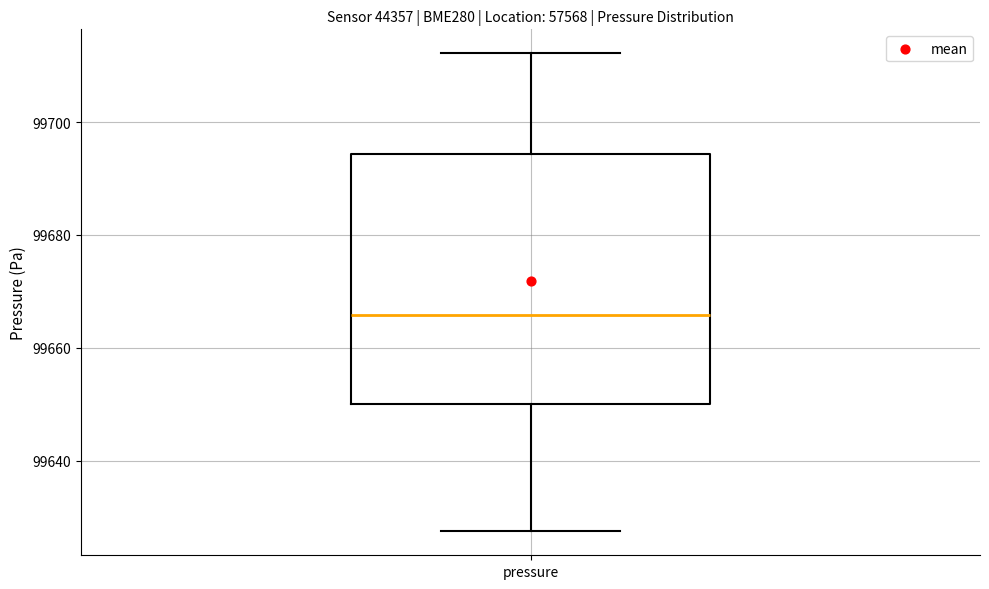

Read this box plot against the y-axis: the position of the median line, the range covered by the box, and the ends of both whiskers. The values are not printed on the chart, so give them approximately, as read against the axis.

median 99666, box 99650 to 99694, whiskers 99628 to 99712